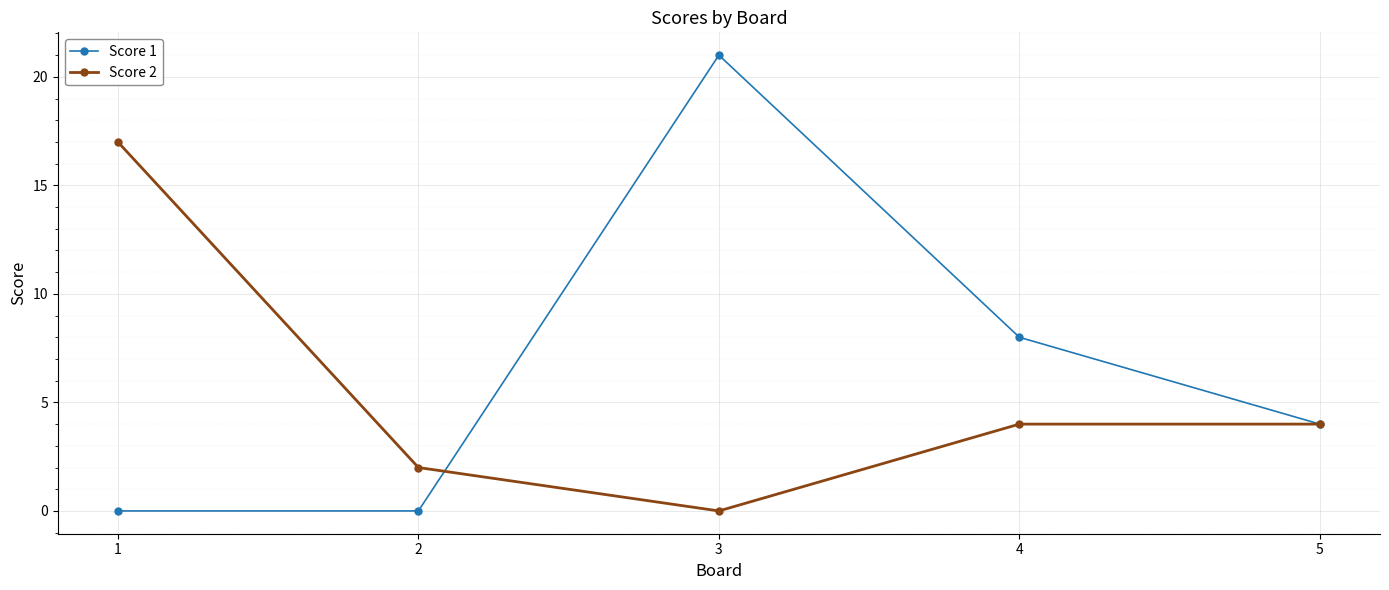

Reading right to left, extract all data points from this chart.

Score 1: 5=4	4=8	3=21	2=0	1=0
Score 2: 5=4	4=4	3=0	2=2	1=17